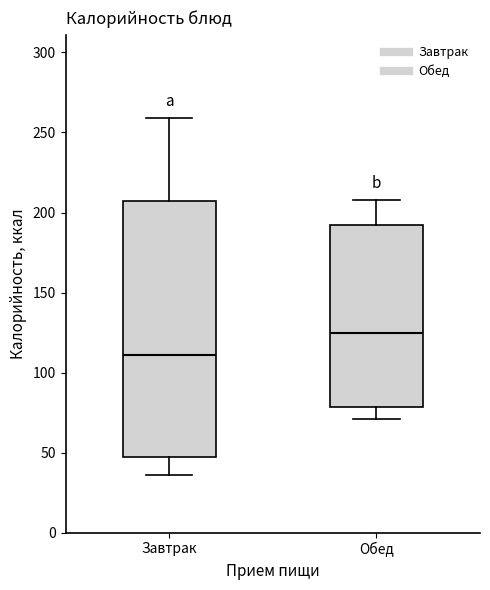

Comparing the boxes themselves (not the whiskers), which one is the tallest?

Завтрак